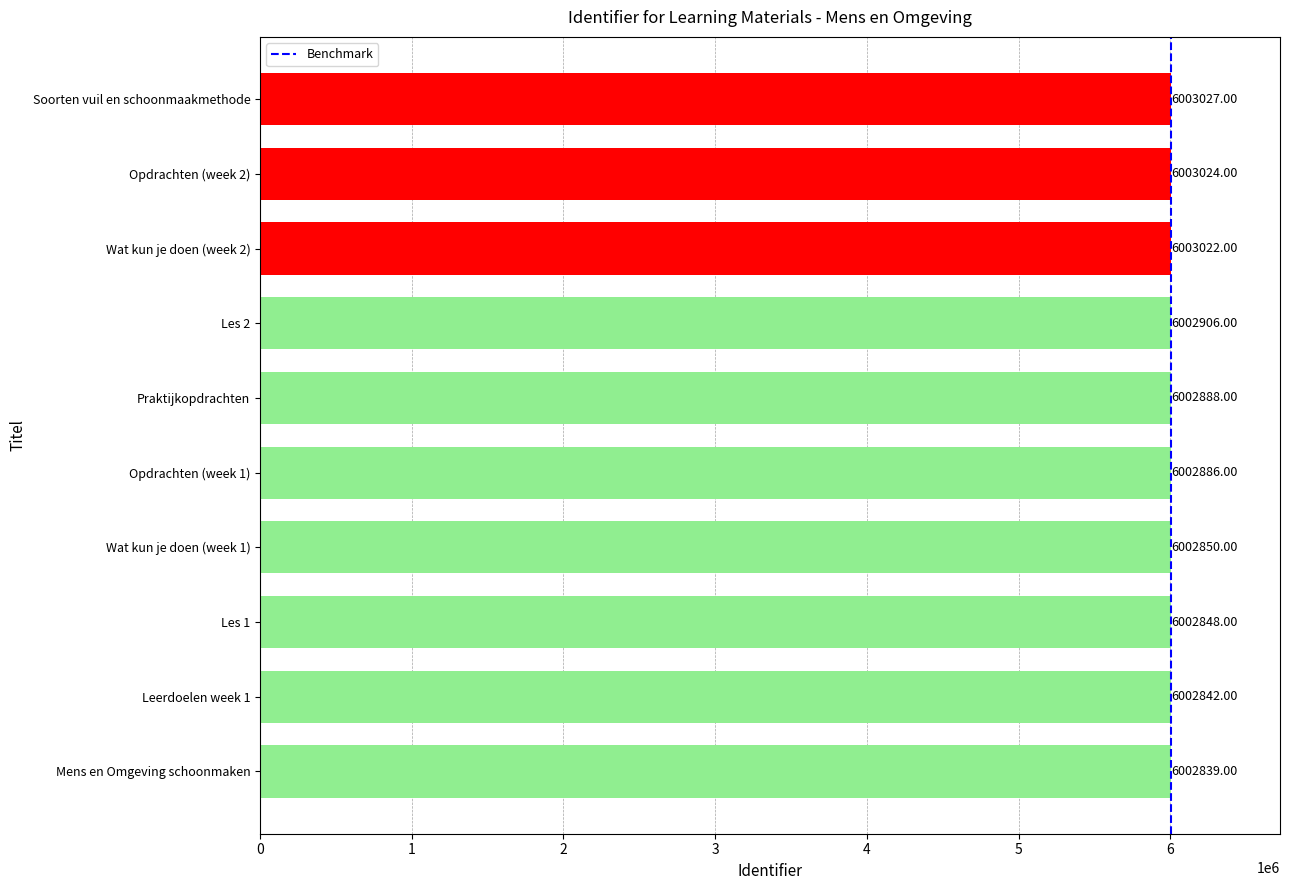

Rank the categories by value from highest to lowest.

Soorten vuil en schoonmaakmethode, Opdrachten (week 2), Wat kun je doen (week 2), Les 2, Praktijkopdrachten, Opdrachten (week 1), Wat kun je doen (week 1), Les 1, Leerdoelen week 1, Mens en Omgeving schoonmaken